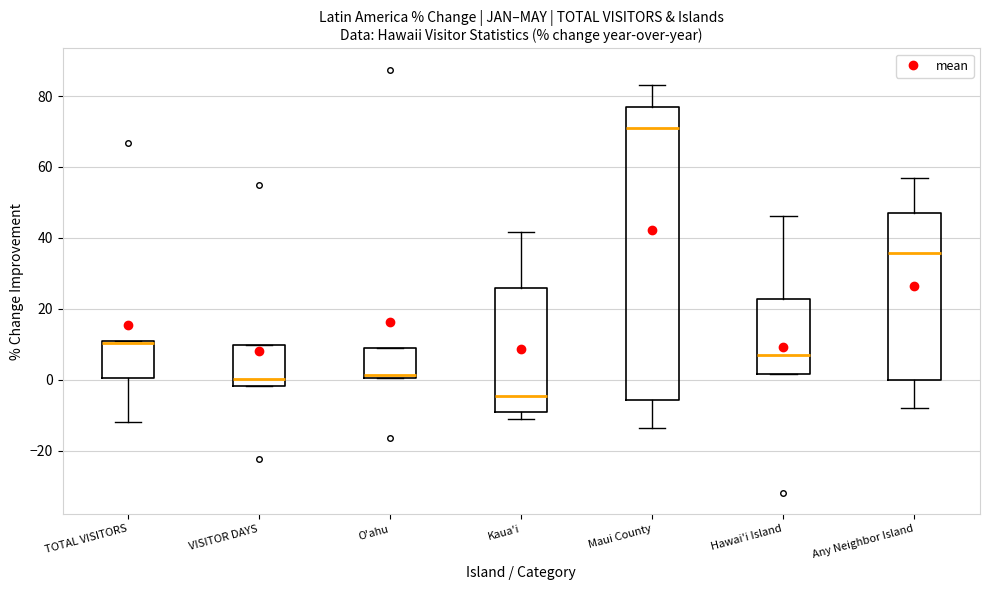

Where is the lower edge of the box for Kaua'i on the y-axis? The values are not printed on the chart, so give them approximately, as read against the axis.

-10